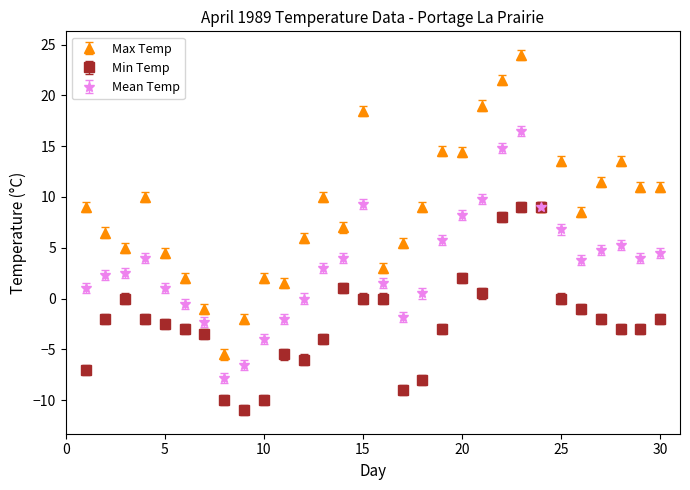

Which series has the widest spread of values?

Max Temp